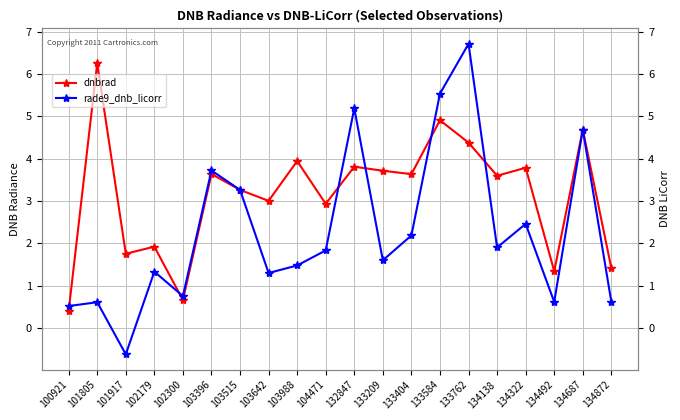

Where is rade9_dnb_licorr nearest to the value 3?

103515